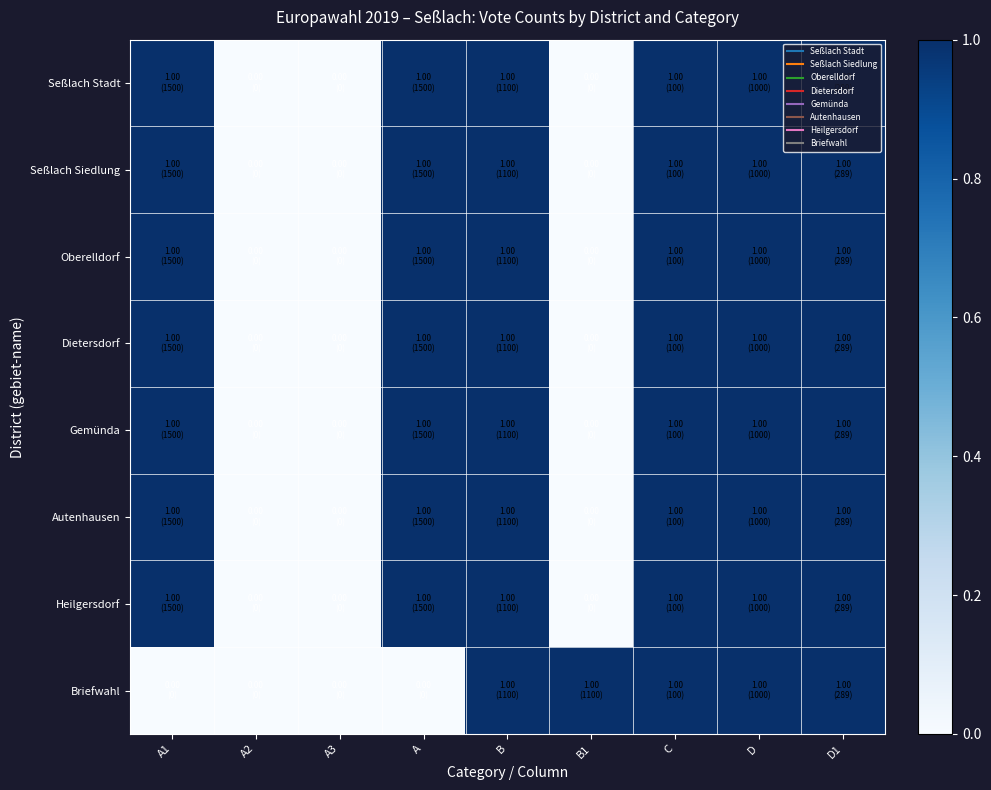

What is the total value across all series at B1?

1